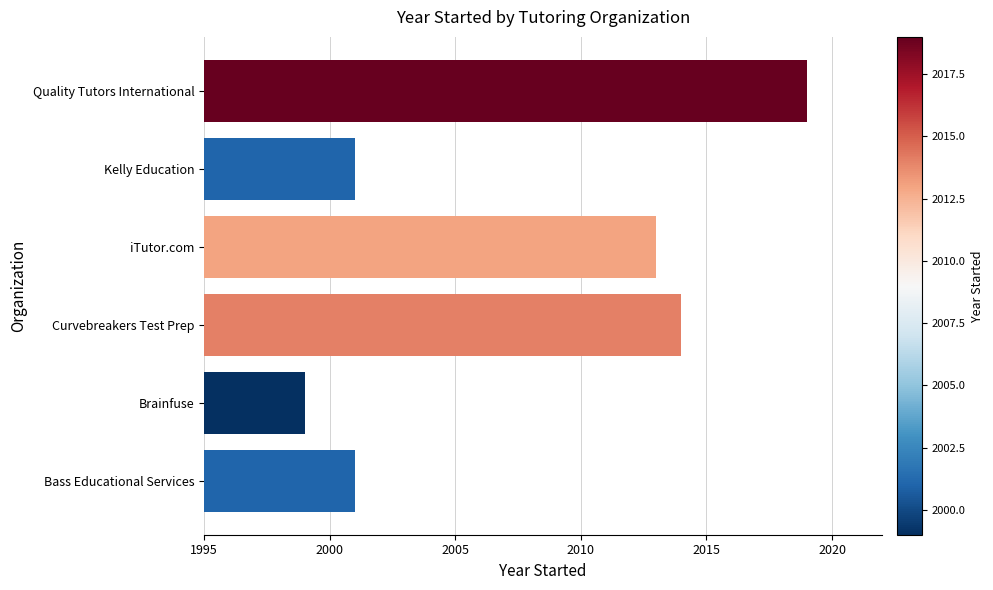

Reading bottom to top, transcribe all the data shown in this chart.

2001	1999	2014	2013	2001	2019